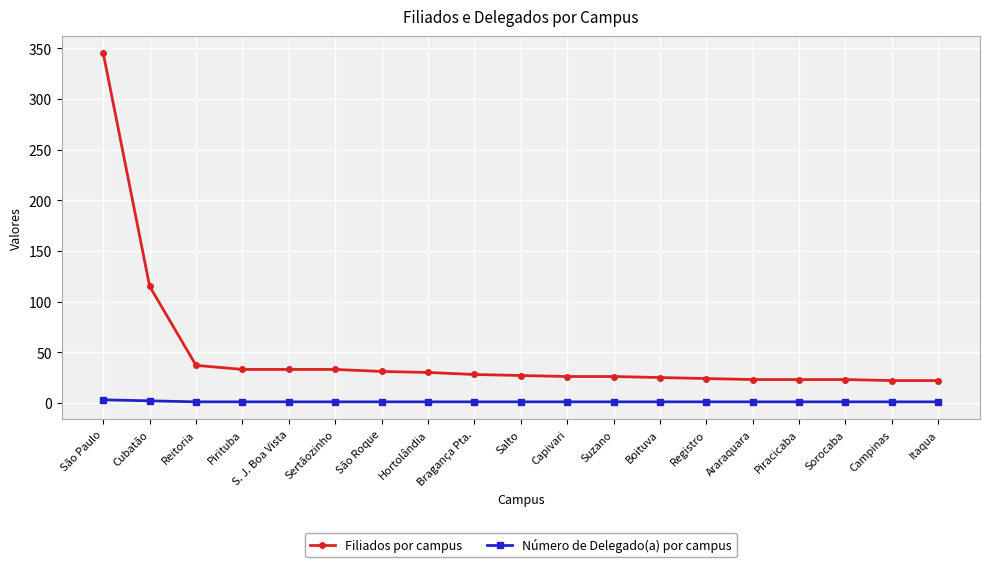

At which label is Filiados por campus closest to 183?

Cubatão